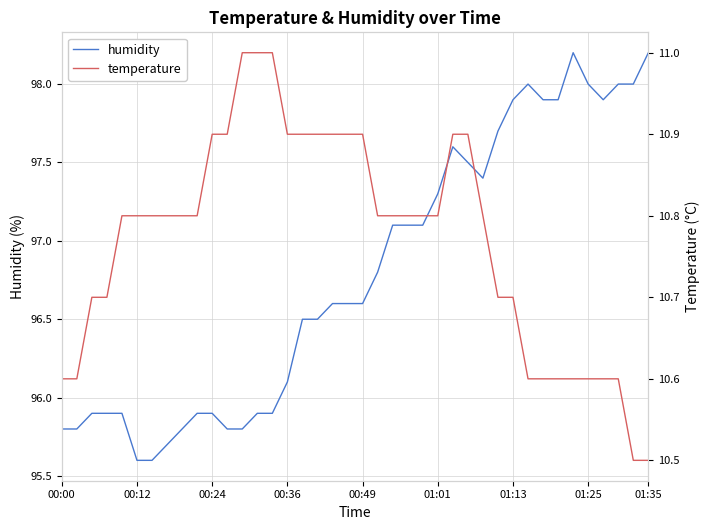

How many distinct data groups are displayed?

2